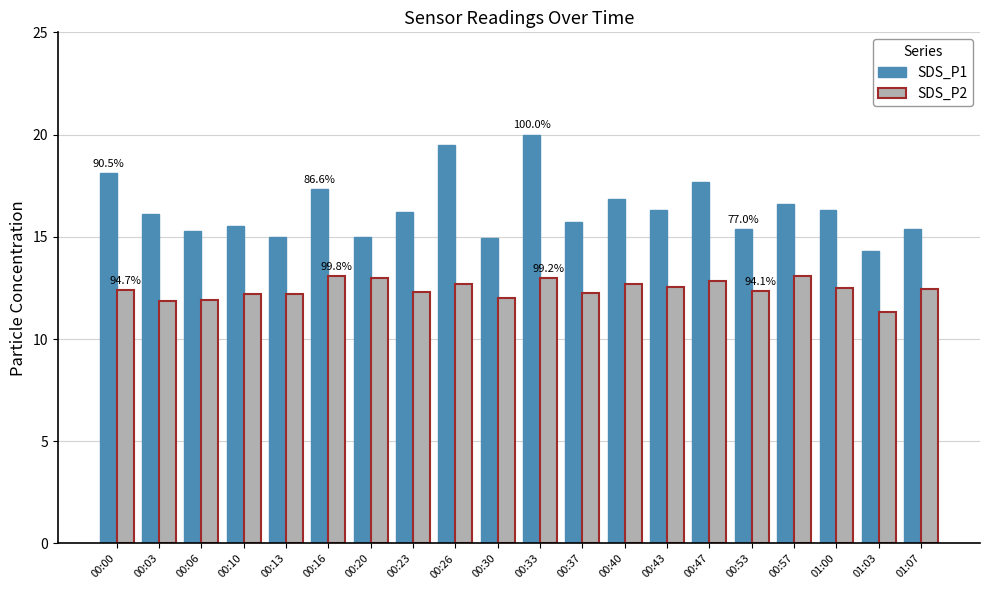

Count the number of data series in this chart.

2